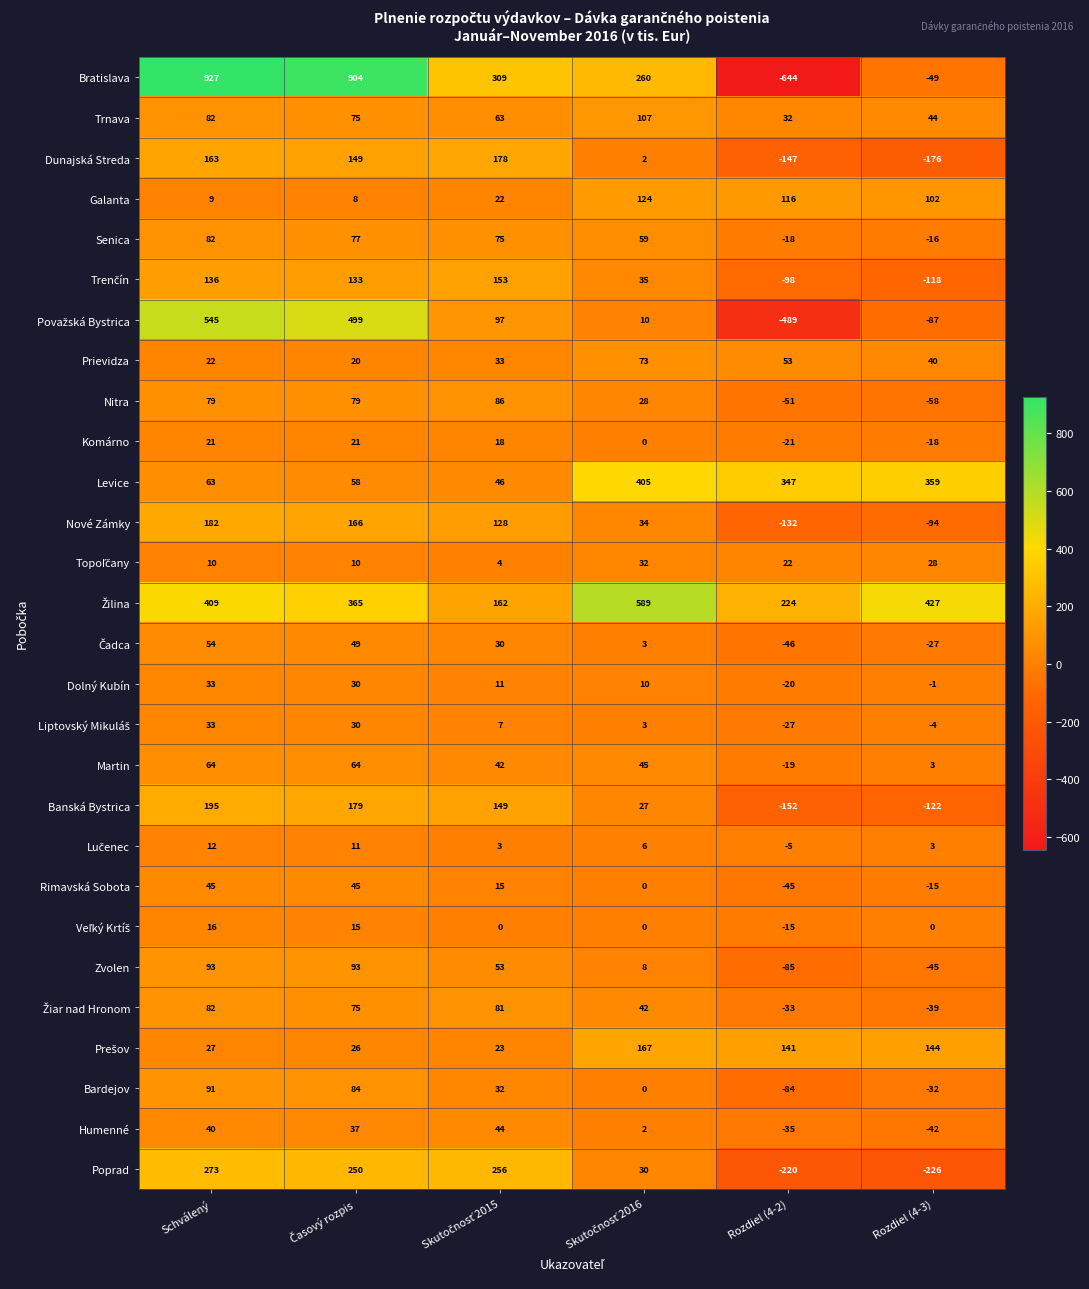

What is the minimum value for Poprad?

-226